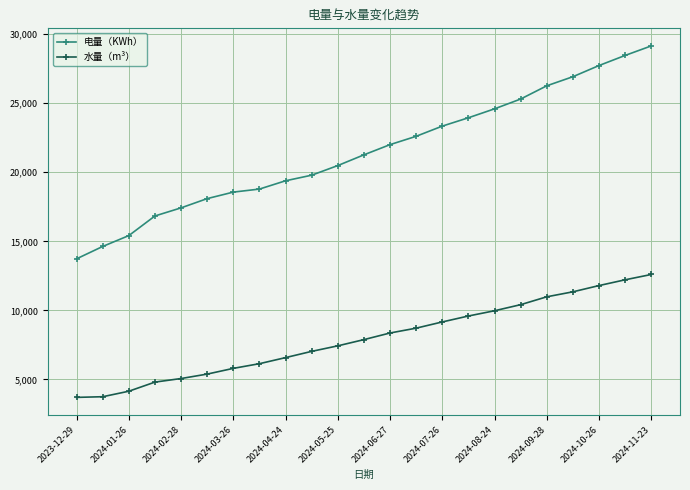

List the series in order of their overall mean, lowest first.

水量（m³）, 电量（KWh）